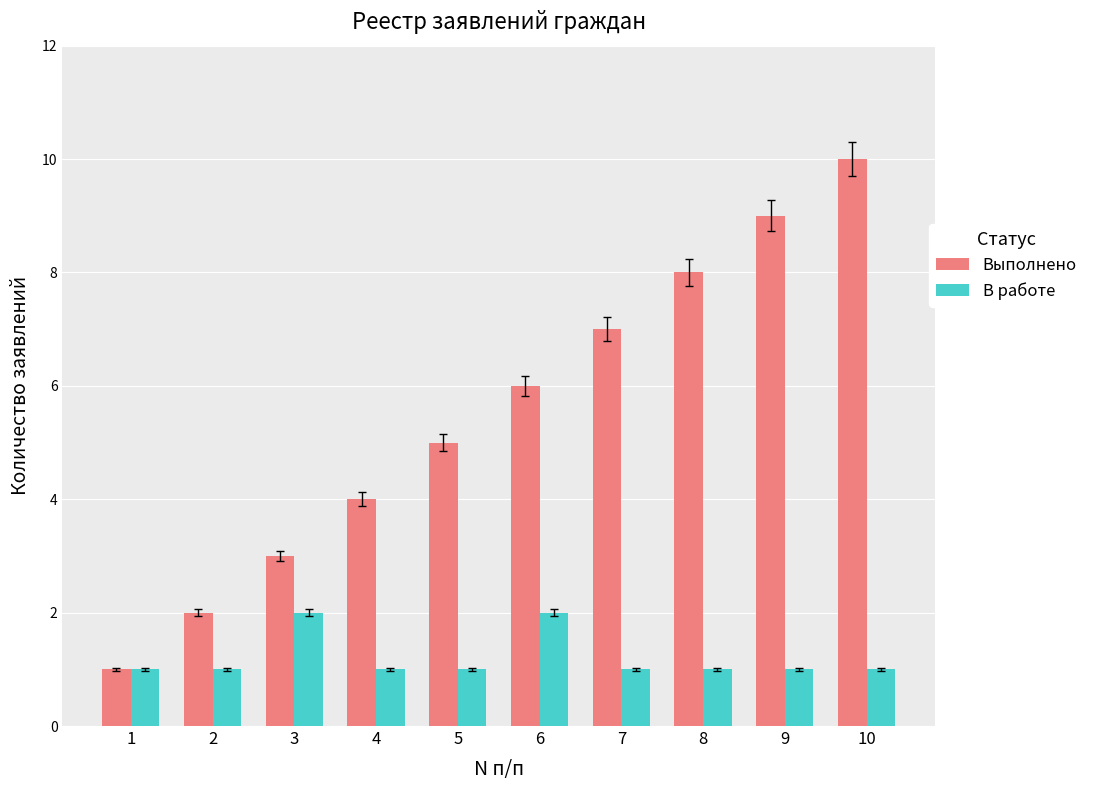

What is the spread (max minus min) of values at 5?

4